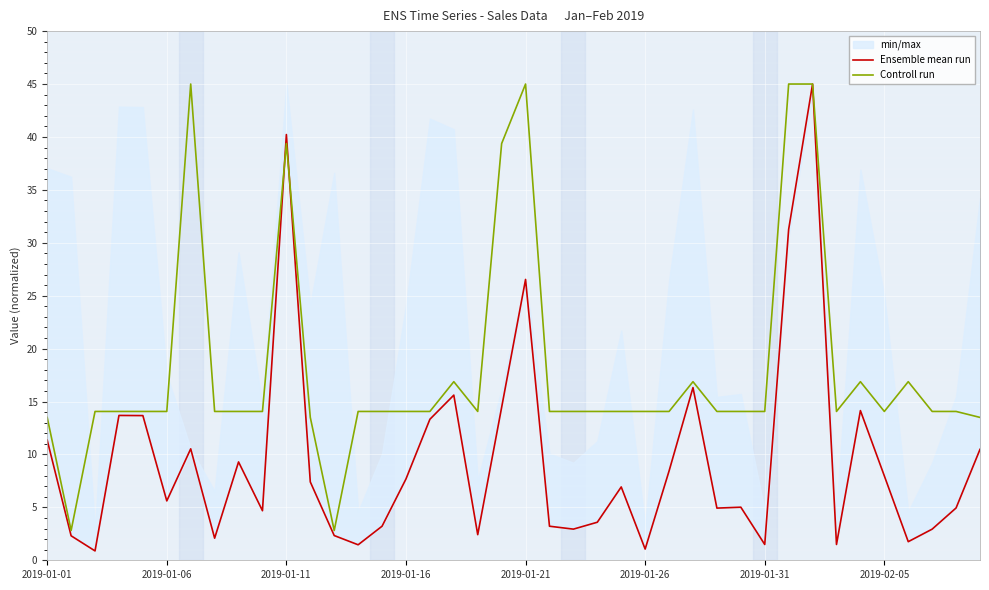

What is the minimum value for Ensemble mean run?

0.9